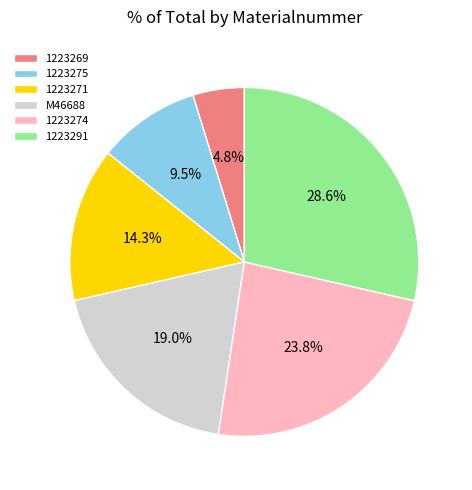

Which has a higher value, 1223291 or 1223269?

1223291